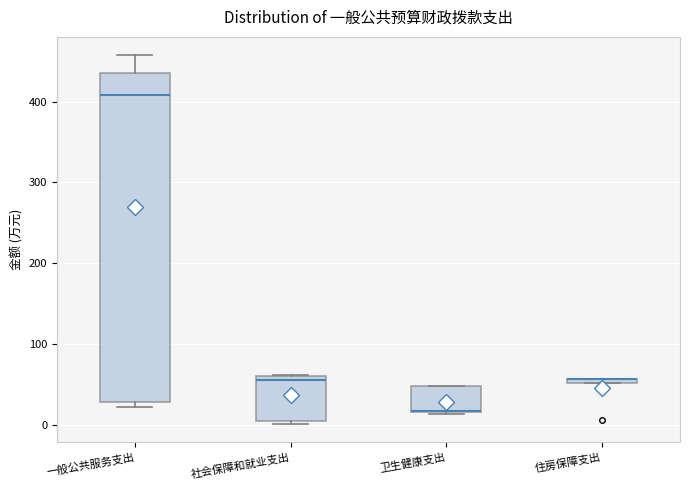

Where is the lower edge of the box for 一般公共服务支出 on the y-axis? The values are not printed on the chart, so give them approximately, as read against the axis.

30